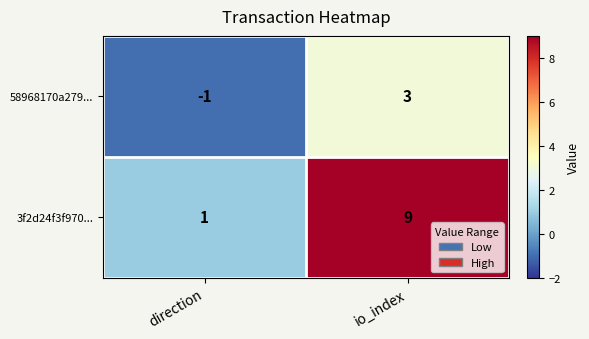

Rank the series at direction from highest to lowest value.

3f2d24f3f970..., 58968170a279...